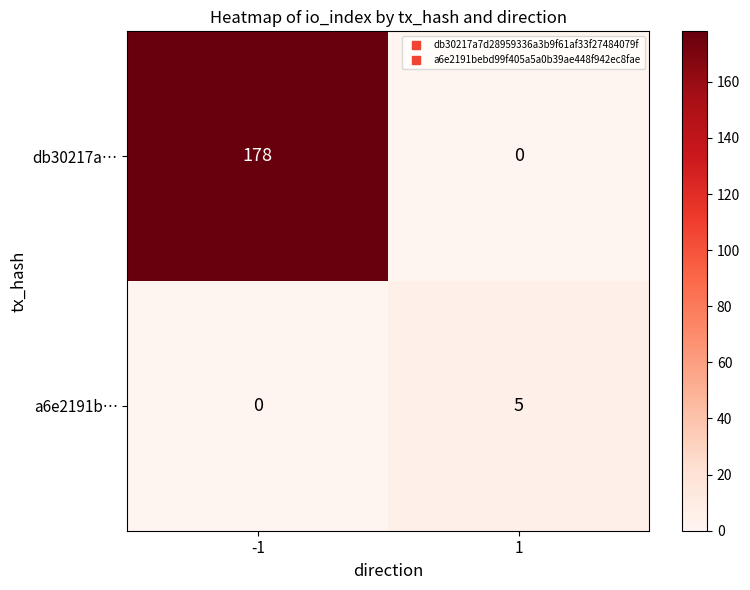

What is the highest value of the a6e2191b… series?

5